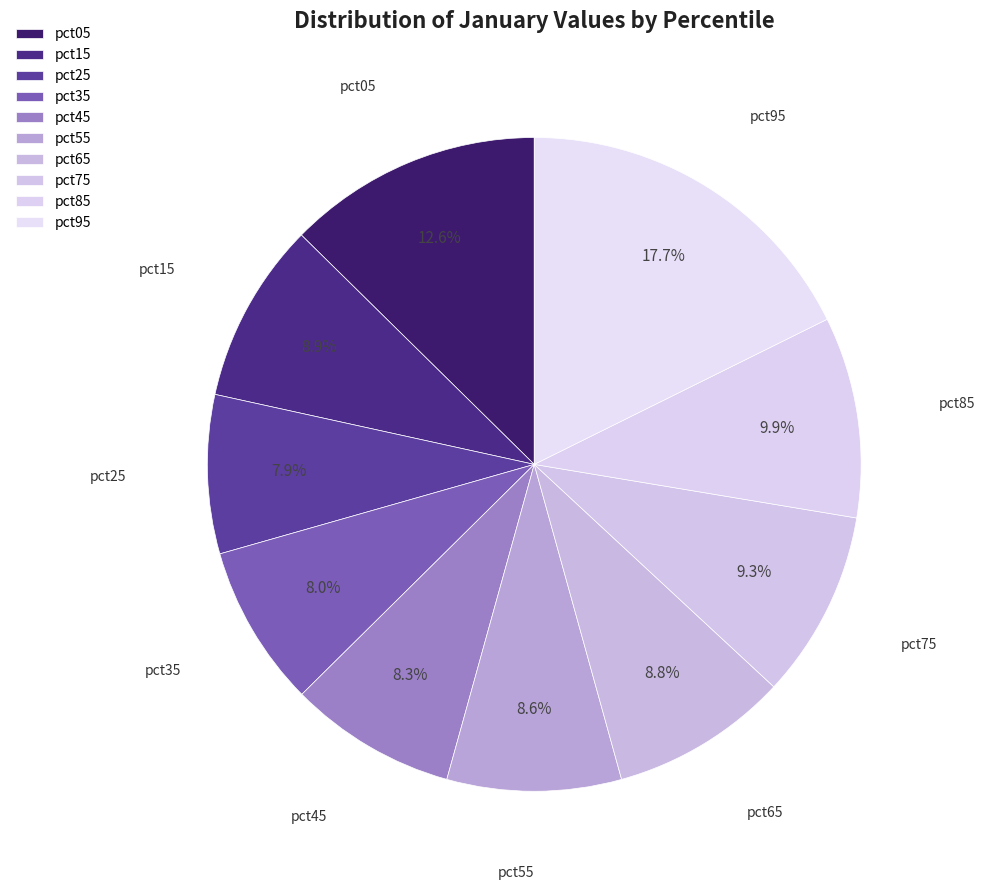

To the nearest percent, what is the difference between the largest and smallest slice percentages?

10%